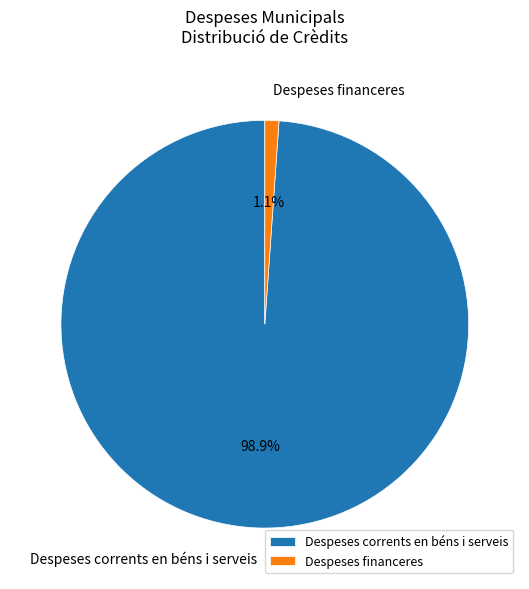

Do Despeses financeres and Despeses corrents en béns i serveis together represent more than half of the pie?

Yes